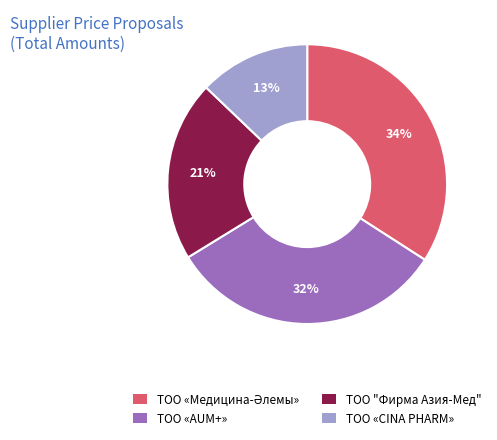

Is ТОО "Фирма Азия-Мед" the majority of the pie?

No